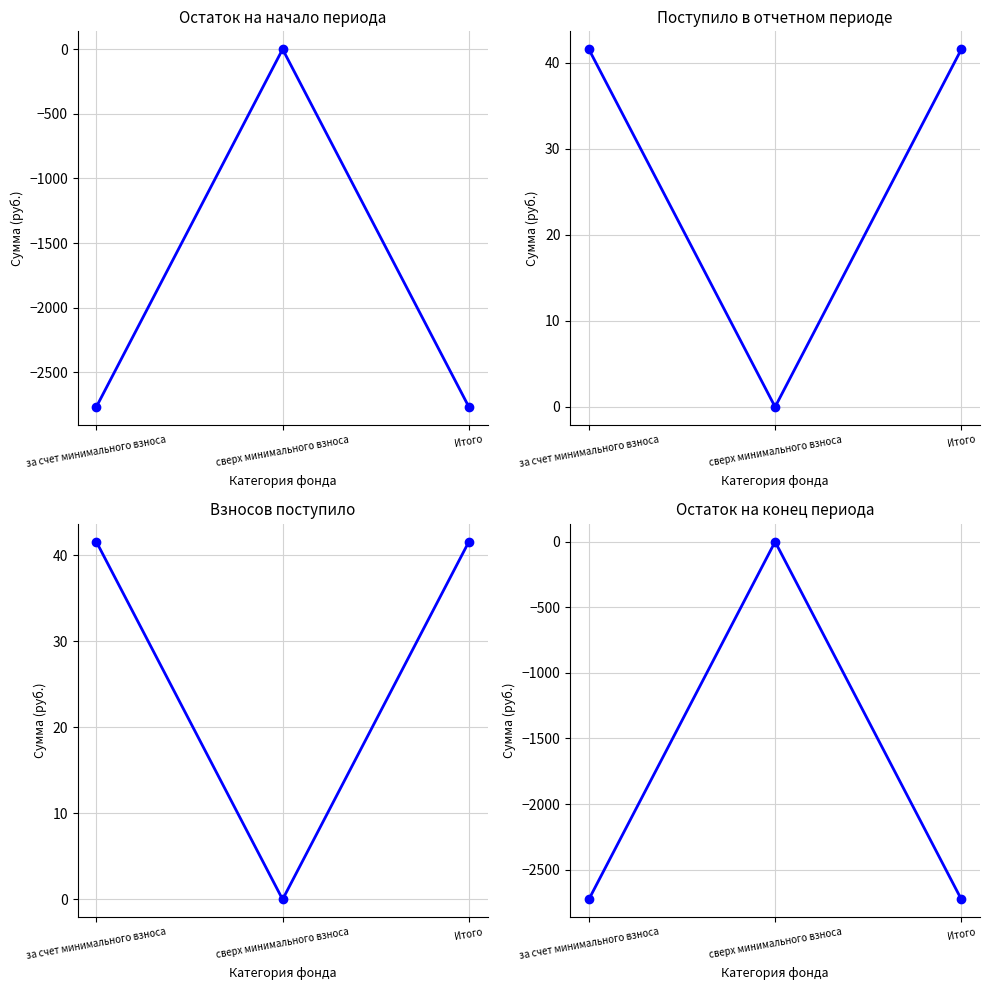

What is the difference between the highest and lowest values at Итого?

2809.9